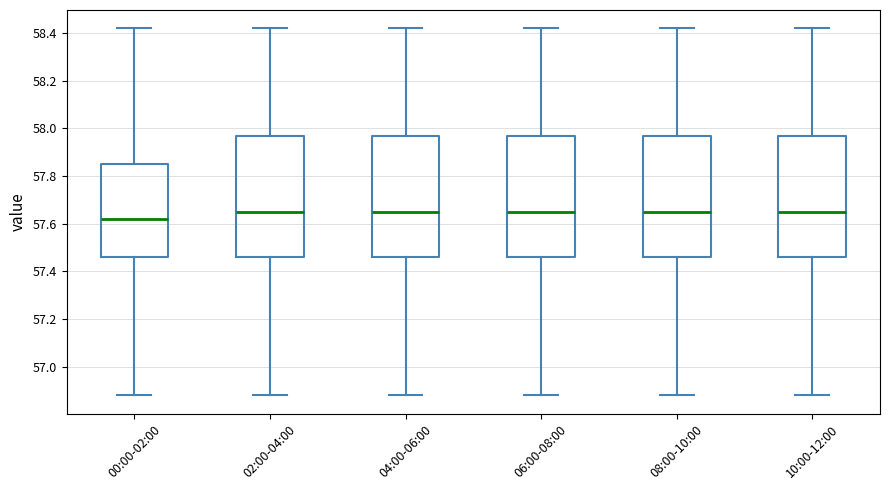

Which box has the lowest median line?

00:00-02:00